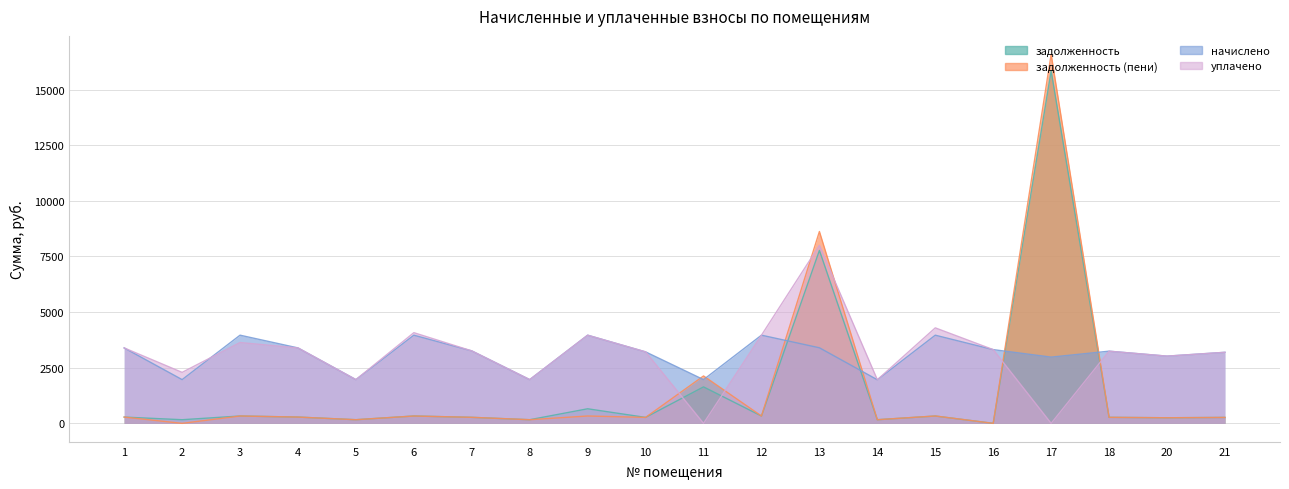

In задолженность (пени), how many points are lower than both neighbors (excluding endpoints)?

8